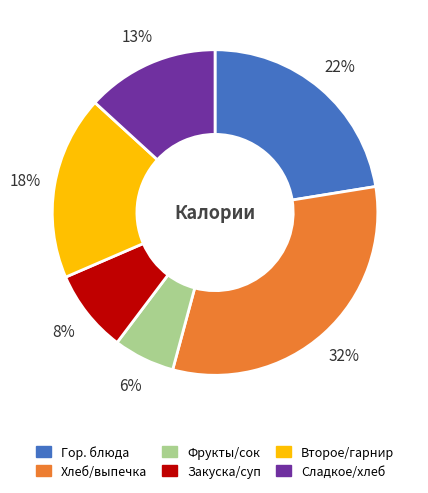

Does any single category account for the majority?

No